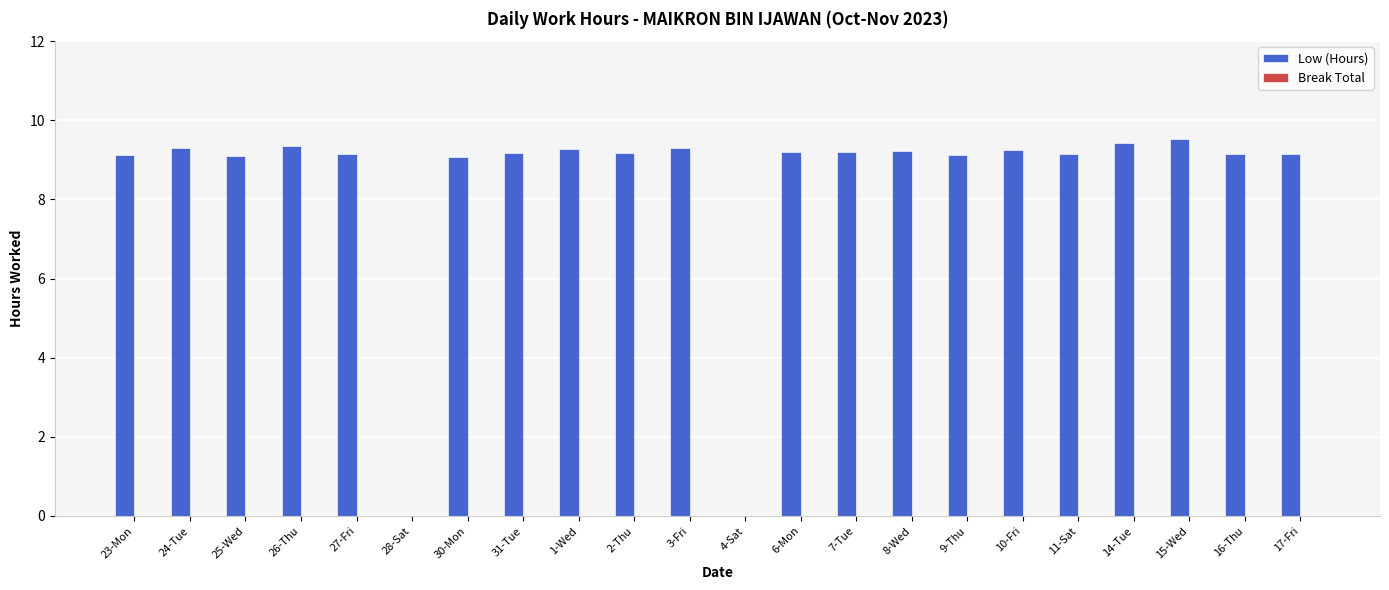

Which has a higher value, 15-Wed or 25-Wed?

15-Wed